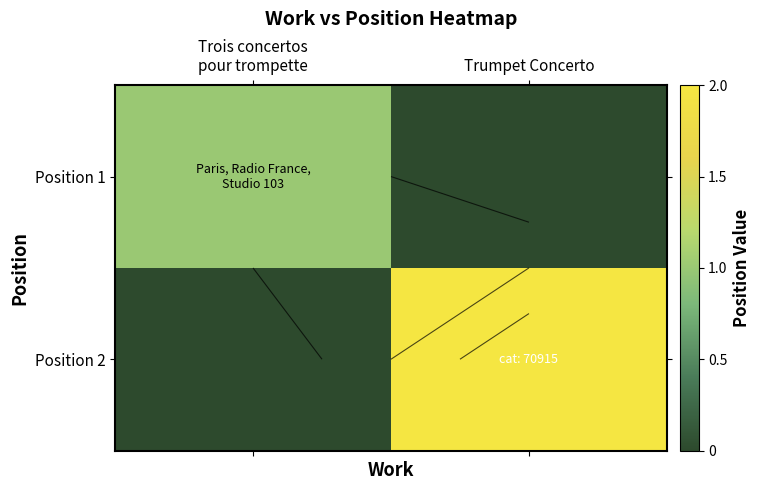

Between Trumpet Concerto and Trois concertos
pour trompette, which is larger?

Trois concertos
pour trompette